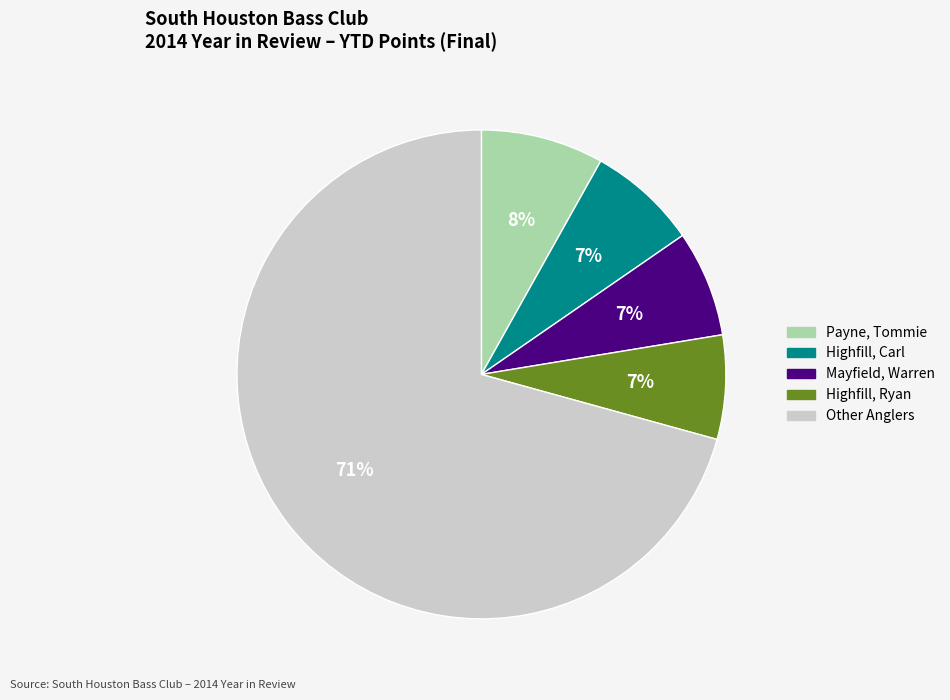

To the nearest percent, what is the average slice percentage?

20%